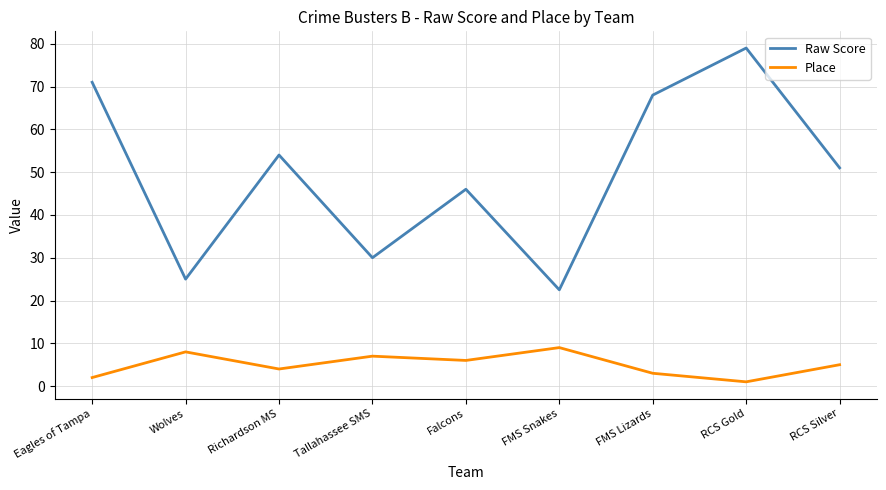

What is the lowest value of the Raw Score series?

22.5